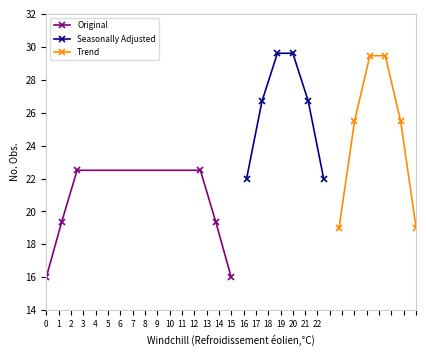

What is the maximum value for Original?

22.5